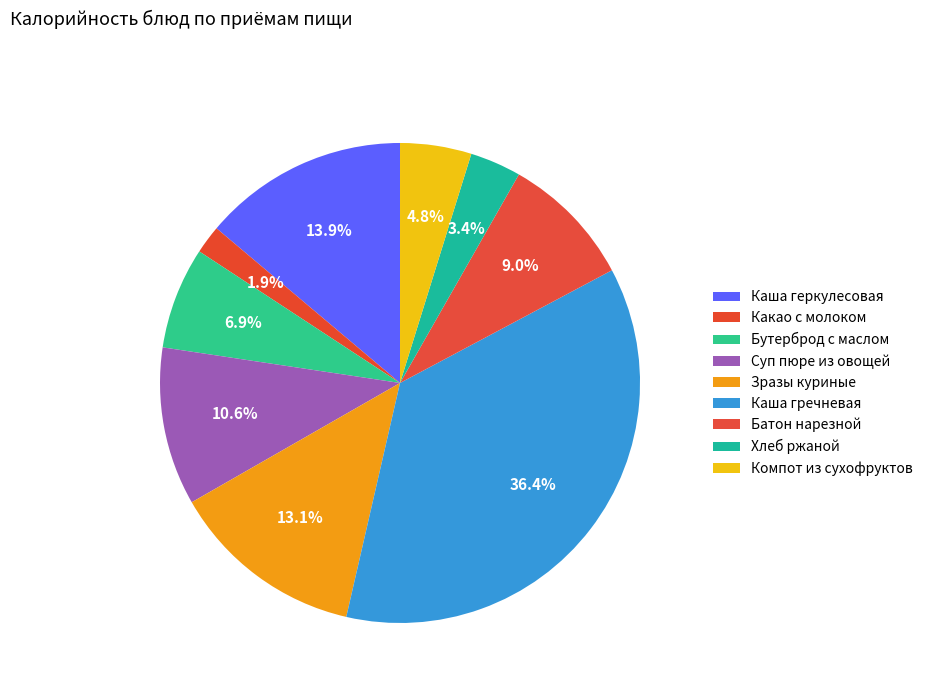

What percentage is the Суп пюре из овощей slice, to the nearest percent?

11%